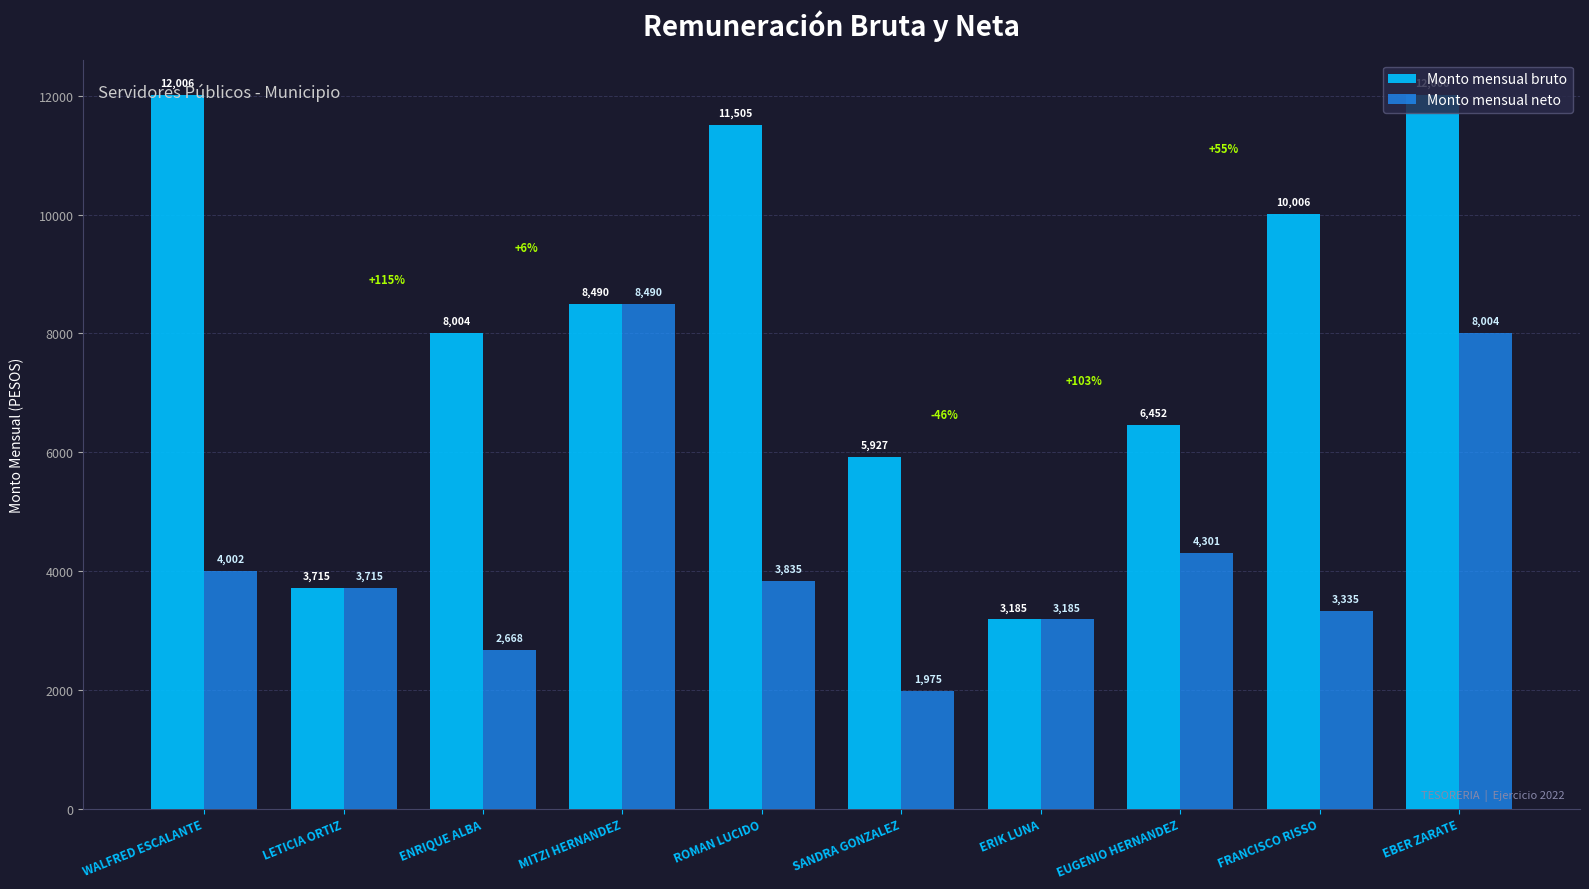

Which series has the largest total across all categories?

Monto mensual bruto